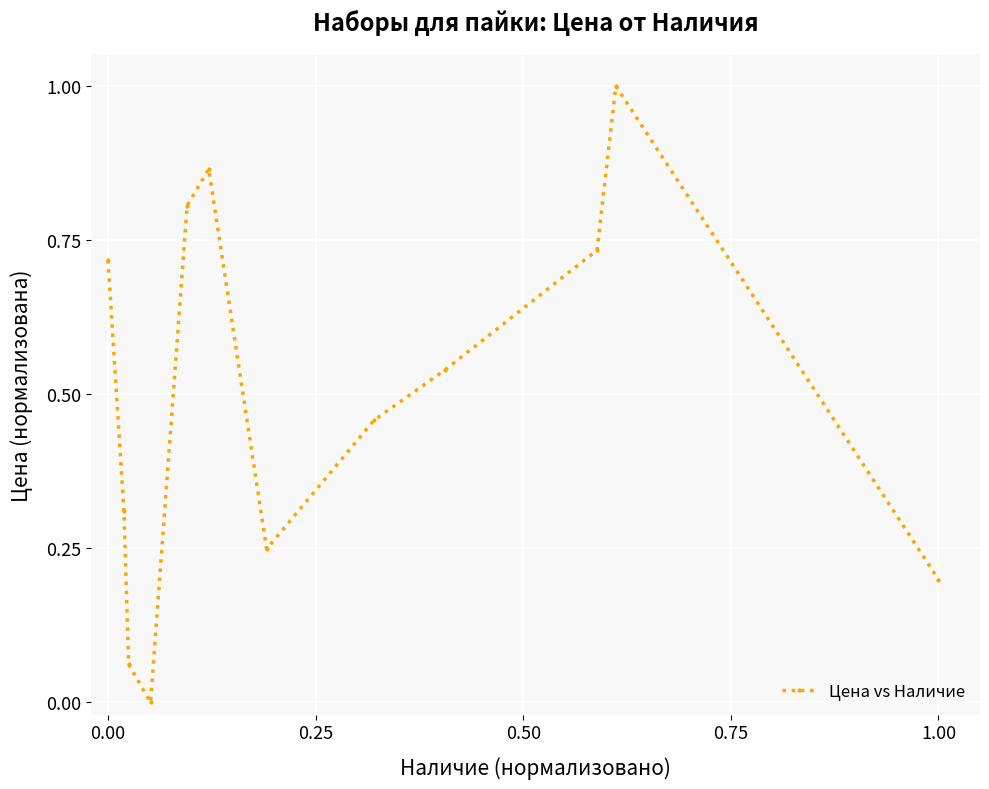

What is the sum of all values?

5.9